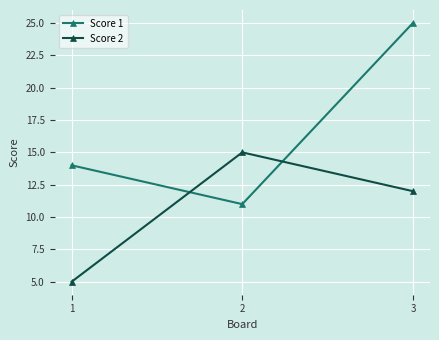

What is the value of the Score 2 point at the 3rd from the left?

12